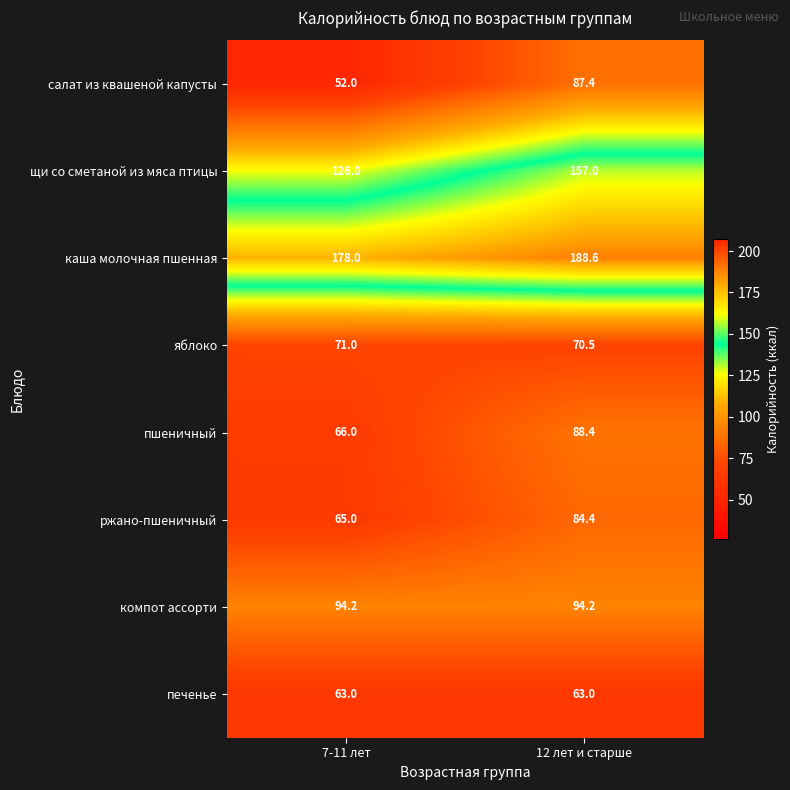

At which category is the sum across all series the highest?

12 лет и старше